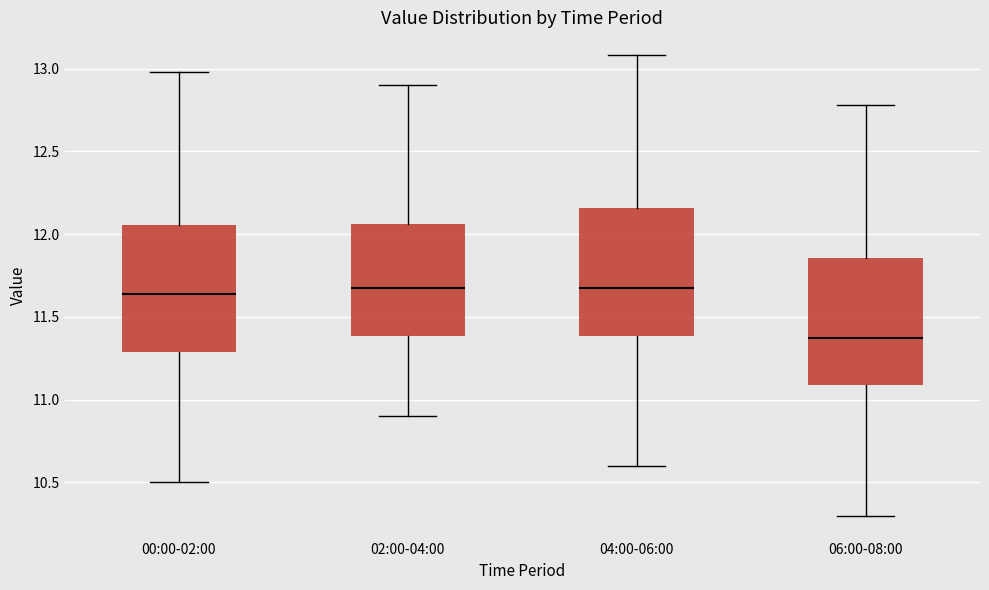

Where does the lower whisker of the box for 02:00-04:00 end on the y-axis? The values are not printed on the chart, so give them approximately, as read against the axis.

10.90